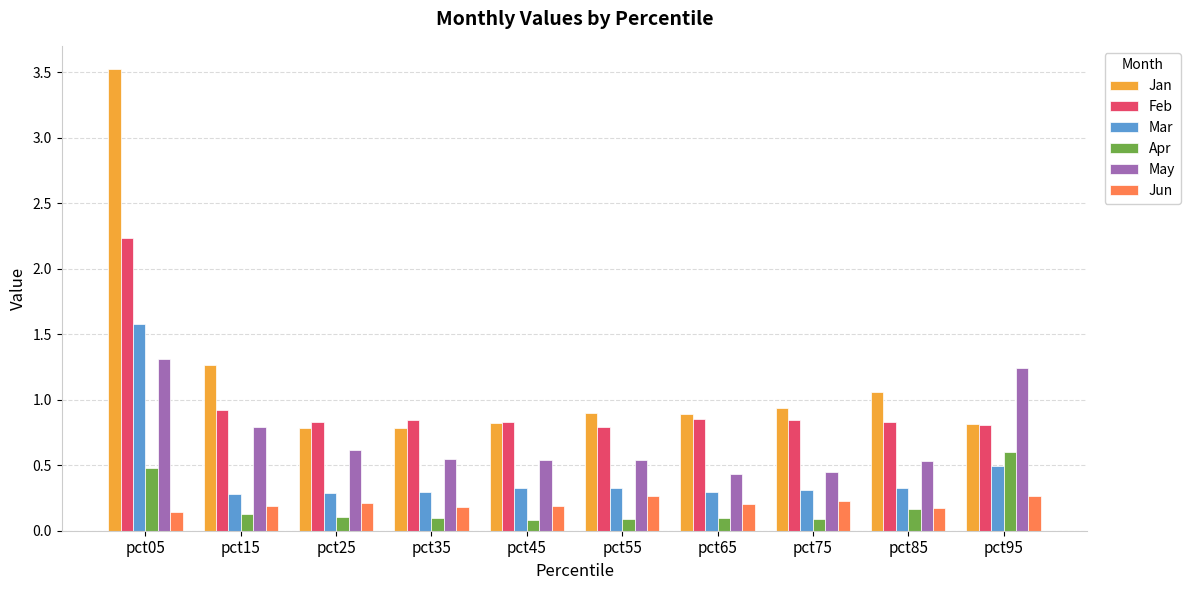

What is the average value of the Feb series?

1.0